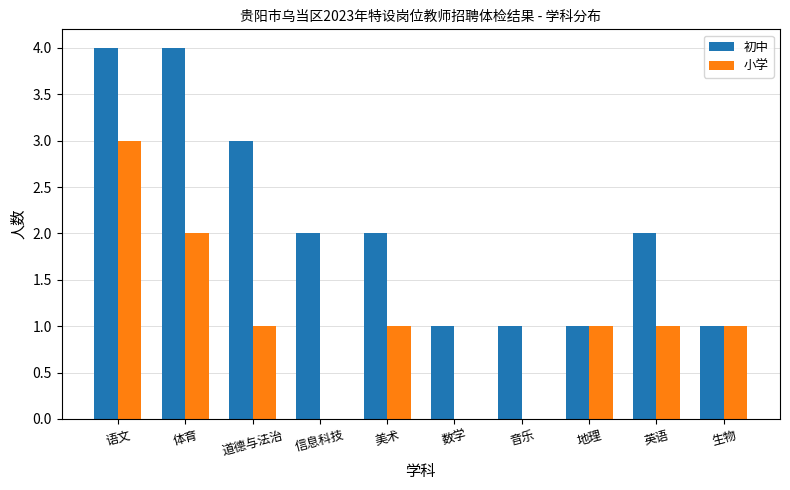

At which category is the sum across all series the highest?

语文